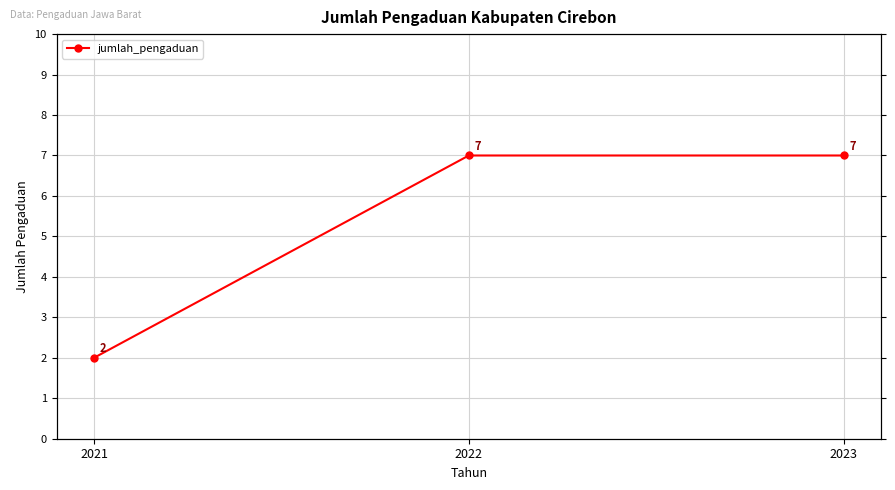

At which label is the value closest to 4?

2021